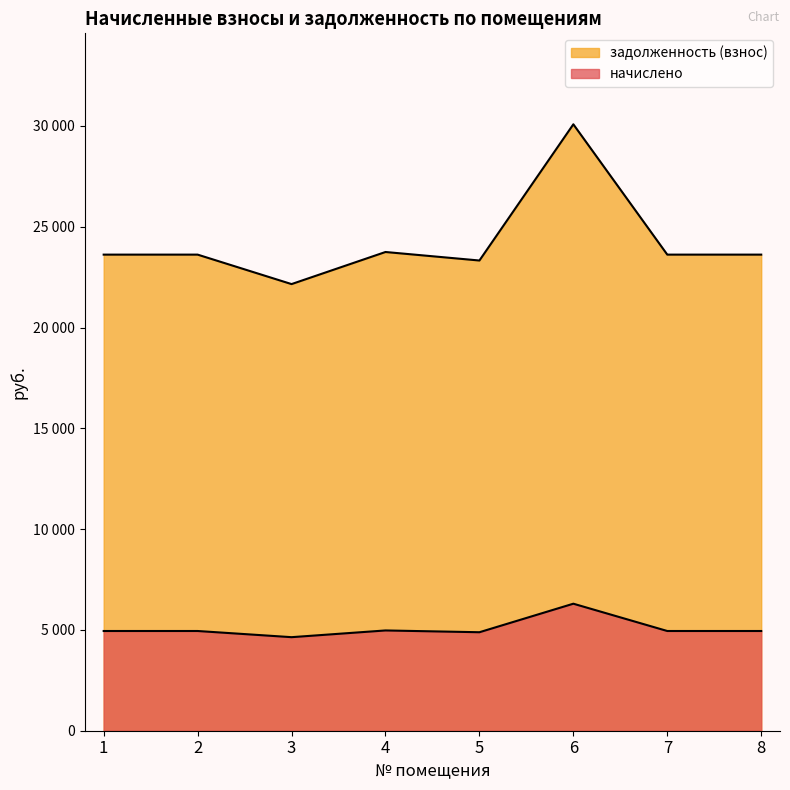

Is it true that начислено equals 4946.5 at 8?

True